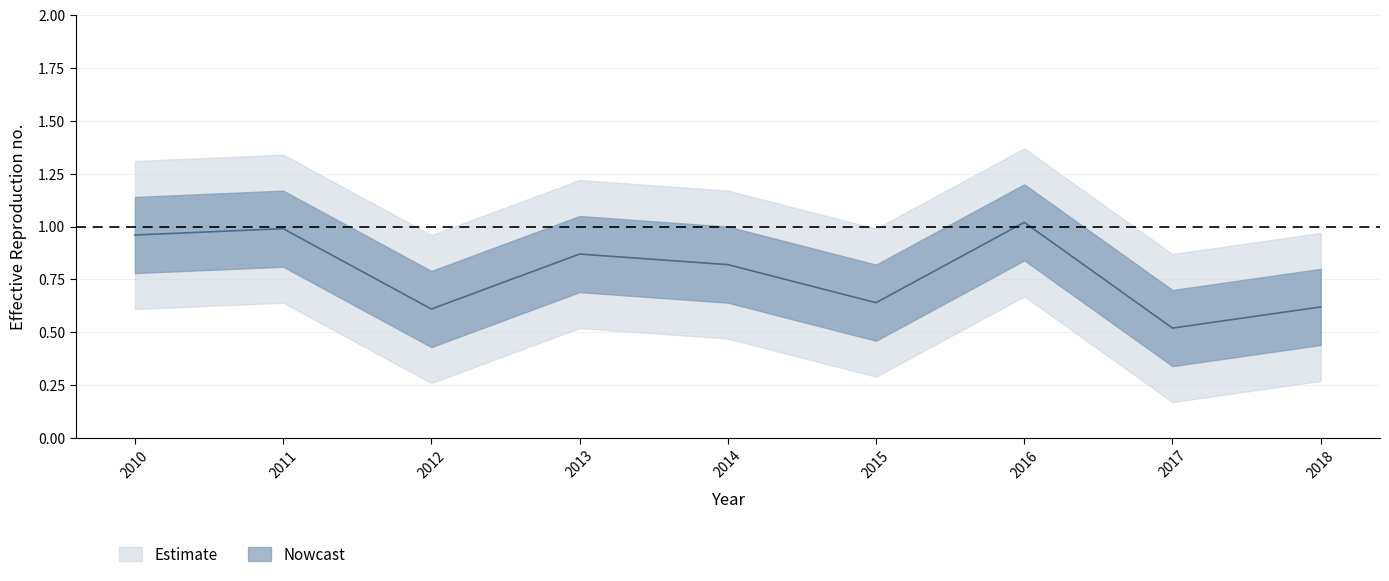

Which label corresponds to the smallest value in the chart?

2017